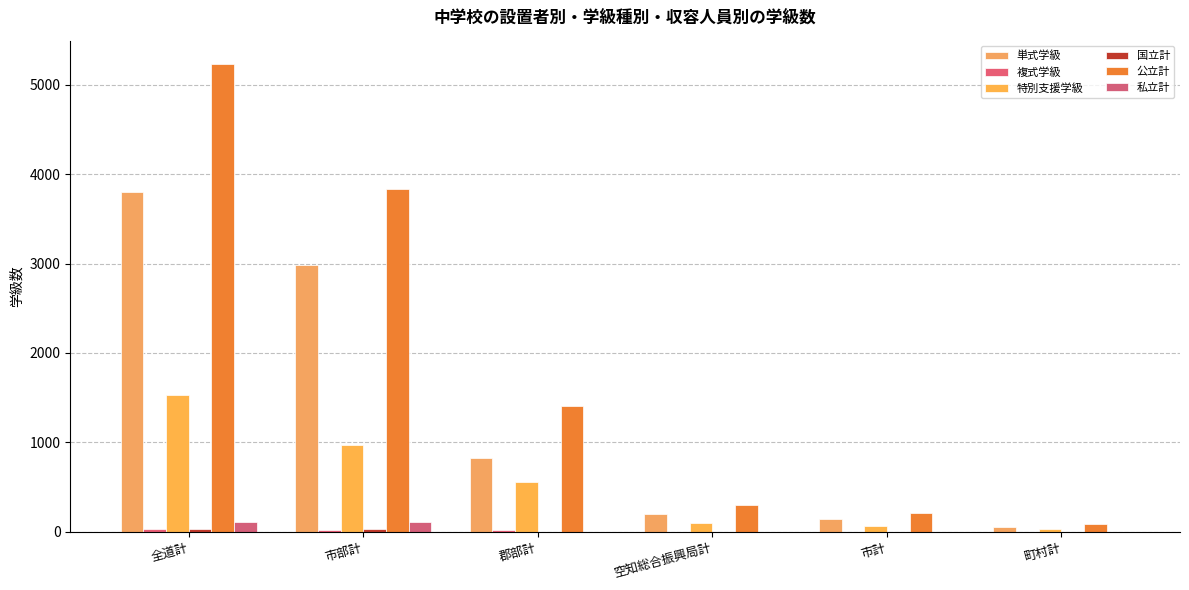

How many data points does each series have?

6